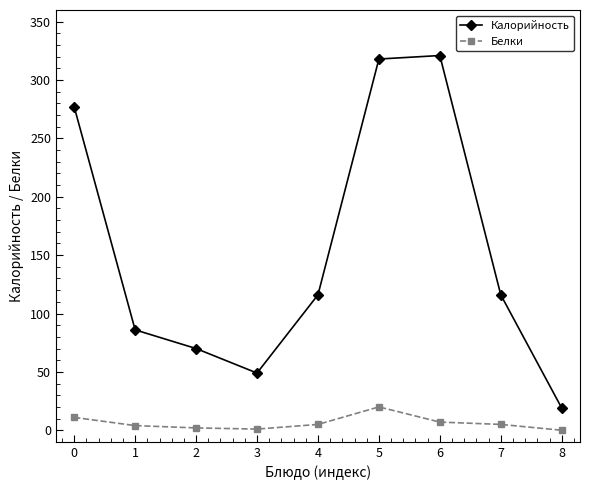

Which series has the largest total across all categories?

Калорийность